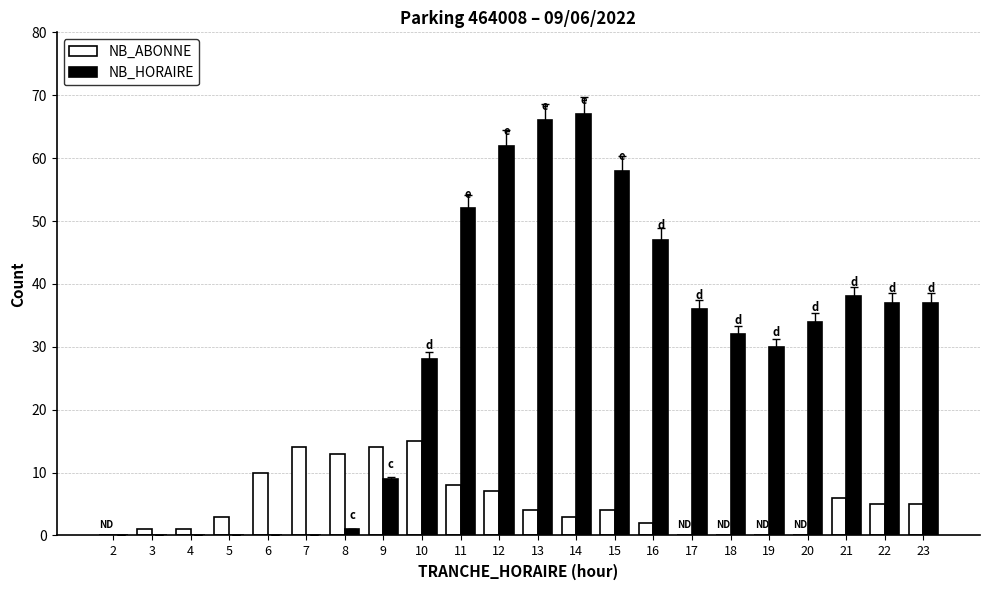

Reading right to left, list all the values displayed in this chart.

NB_ABONNE: 5	5	6	0	0	0	0	2	4	3	4	7	8	15	14	13	14	10	3	1	1	0
NB_HORAIRE: 37	37	38	34	30	32	36	47	58	67	66	62	52	28	9	1	0	0	0	0	0	0